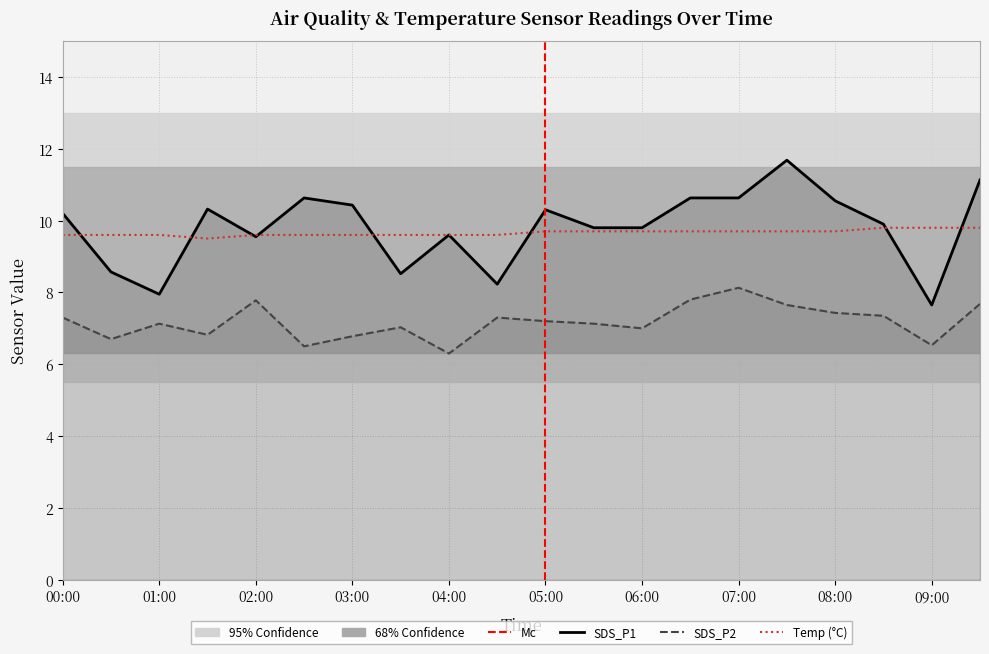

Reading right to left, list all the values displayed in this chart.

SDS_P1: 11.1	7.7	9.9	10.6	11.7	10.6	10.6	9.8	9.8	10.3	8.2	9.6	8.5	10.4	10.6	9.6	10.3	8.0	8.6	10.2
SDS_P2: 7.7	6.5	7.3	7.4	7.7	8.1	7.8	7.0	7.1	7.2	7.3	6.3	7.0	6.8	6.5	7.8	6.8	7.1	6.7	7.3
Temp: 9.8	9.8	9.8	9.7	9.7	9.7	9.7	9.7	9.7	9.7	9.6	9.6	9.6	9.6	9.6	9.6	9.5	9.6	9.6	9.6